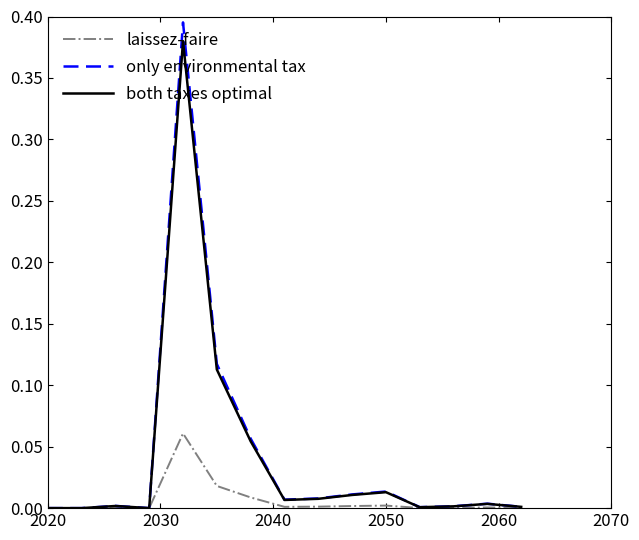

Which series has the largest range (max minus min)?

only environmental tax